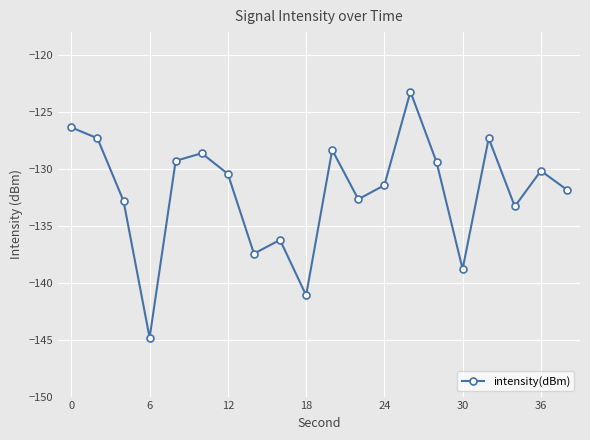

How many points are lower than both their immediate neighbors (excluding endpoints)?

6